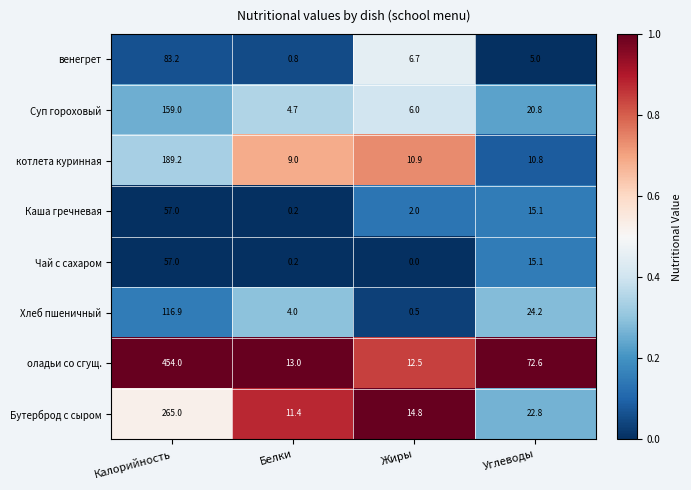

What is the maximum value shown in the chart?

454.0